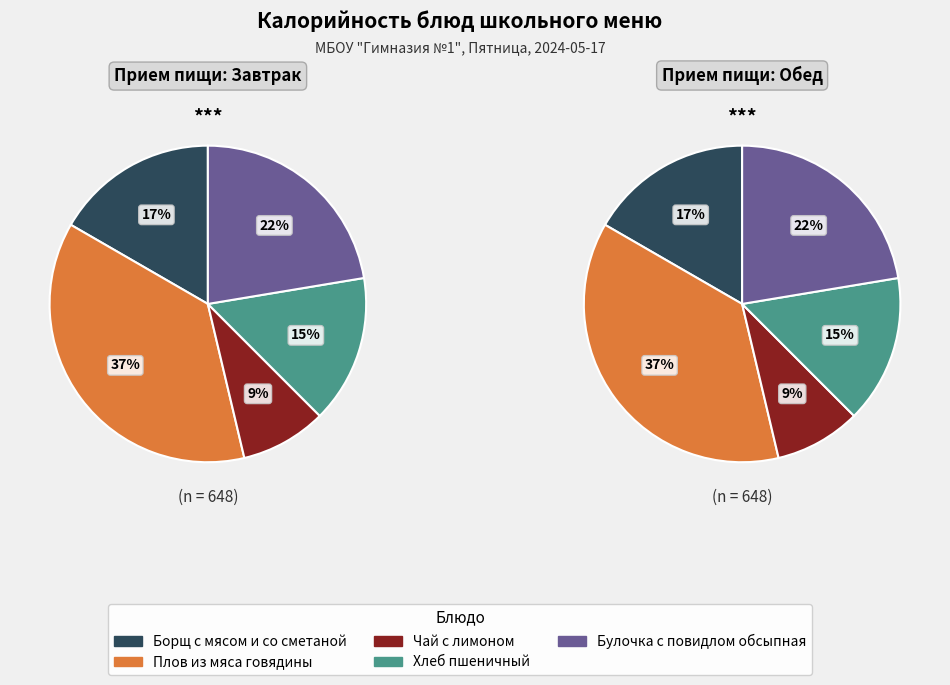

To the nearest percent, what is the difference between the Борщ с мясом и со сметаной and Плов из мяса говядины slice percentages?

20%